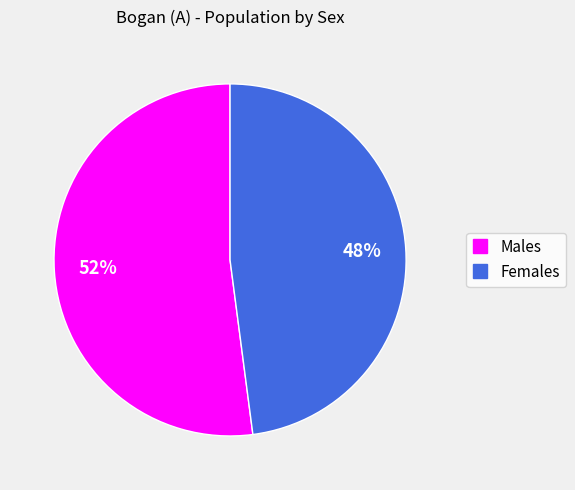

Which category accounts for the majority?

Males